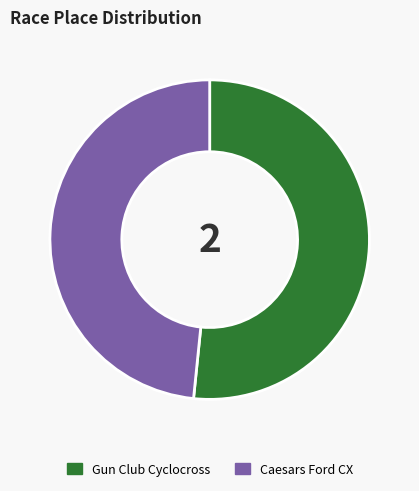

True or false: Caesars Ford CX accounts for 48% of the total.

True